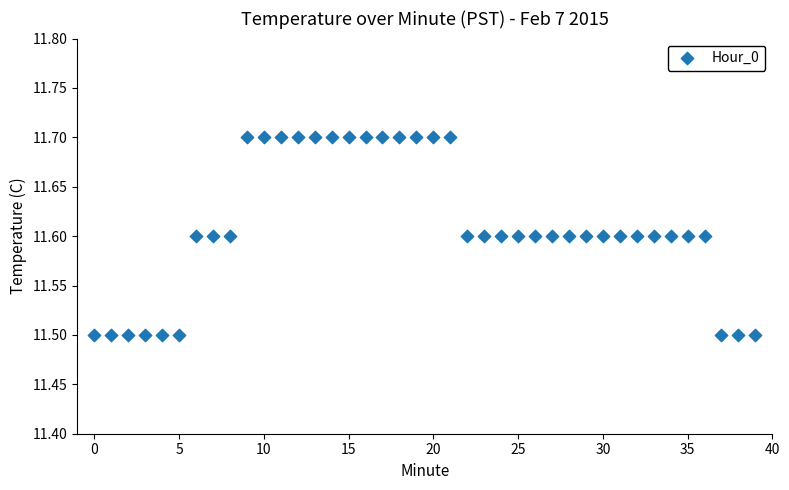

How many points are shown in the scatter plot?

40